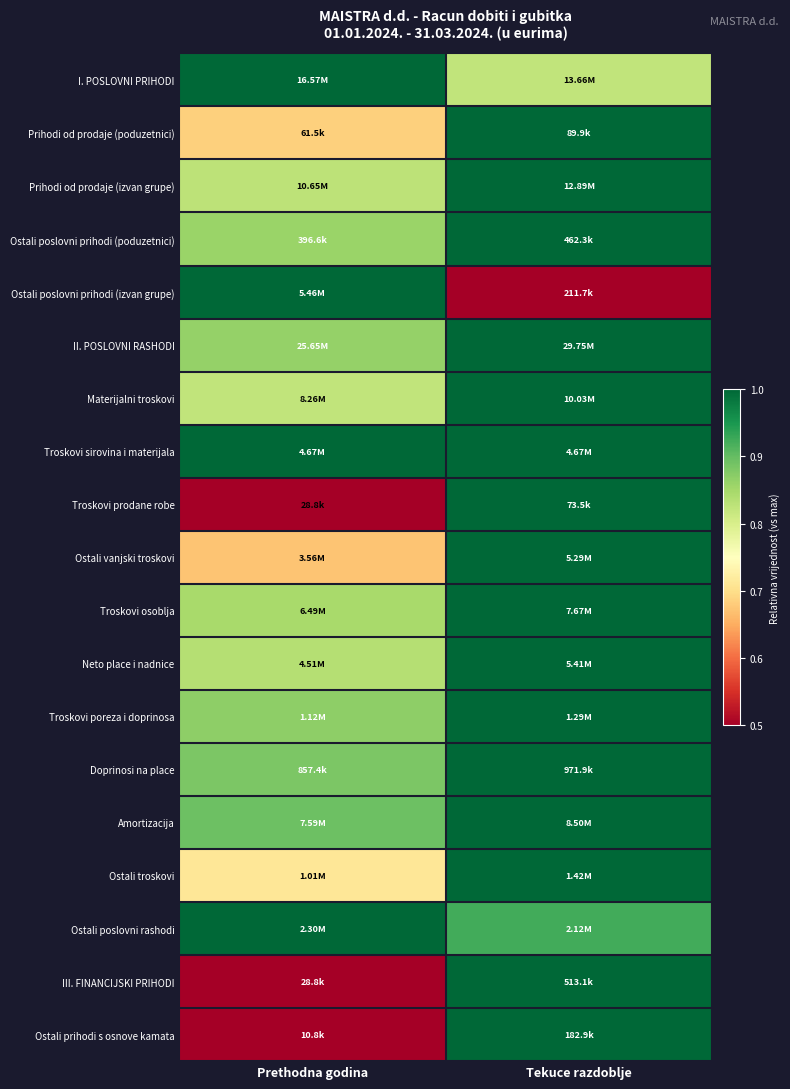

Reading left to right, what are all the values shown in this chart?

I. POSLOVNI PRIHODI: Prethodna godina=1.0	Tekuce razdoblje=0.8
Prihodi od prodaje (poduzetnici): Prethodna godina=0.7	Tekuce razdoblje=1.0
Prihodi od prodaje (izvan grupe): Prethodna godina=0.8	Tekuce razdoblje=1.0
Ostali poslovni prihodi (poduzetnici): Prethodna godina=0.9	Tekuce razdoblje=1.0
Ostali poslovni prihodi (izvan grupe): Prethodna godina=1.0	Tekuce razdoblje=0.0
II. POSLOVNI RASHODI: Prethodna godina=0.9	Tekuce razdoblje=1.0
Materijalni troskovi: Prethodna godina=0.8	Tekuce razdoblje=1.0
Troskovi sirovina i materijala: Prethodna godina=1.0	Tekuce razdoblje=1.0
Troskovi prodane robe: Prethodna godina=0.4	Tekuce razdoblje=1.0
Ostali vanjski troskovi: Prethodna godina=0.7	Tekuce razdoblje=1.0
Troskovi osoblja: Prethodna godina=0.8	Tekuce razdoblje=1.0
Neto place i nadnice: Prethodna godina=0.8	Tekuce razdoblje=1.0
Troskovi poreza i doprinosa: Prethodna godina=0.9	Tekuce razdoblje=1.0
Doprinosi na place: Prethodna godina=0.9	Tekuce razdoblje=1.0
Amortizacija: Prethodna godina=0.9	Tekuce razdoblje=1.0
Ostali troskovi: Prethodna godina=0.7	Tekuce razdoblje=1.0
Ostali poslovni rashodi: Prethodna godina=1.0	Tekuce razdoblje=0.9
III. FINANCIJSKI PRIHODI: Prethodna godina=0.1	Tekuce razdoblje=1.0
Ostali prihodi s osnove kamata: Prethodna godina=0.1	Tekuce razdoblje=1.0